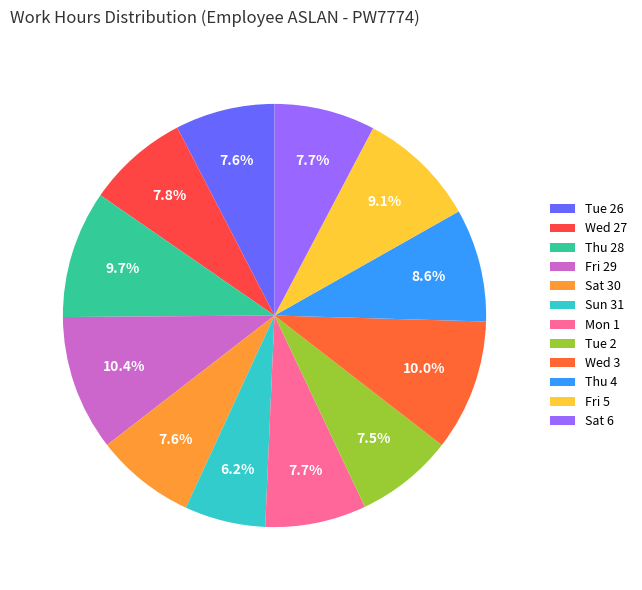

How many segments does this pie chart have?

12